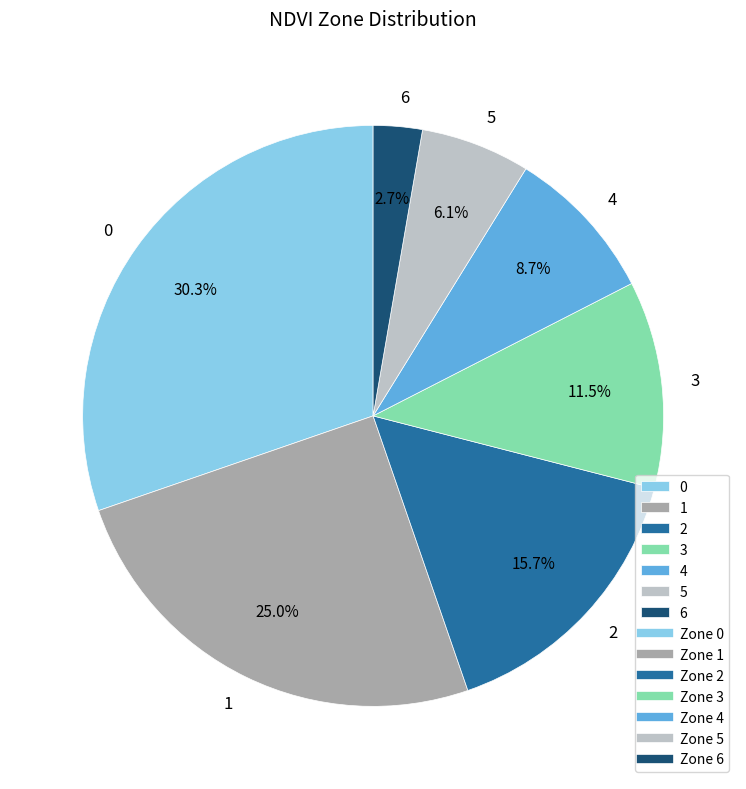

To the nearest percent, what is the average slice percentage?

14%